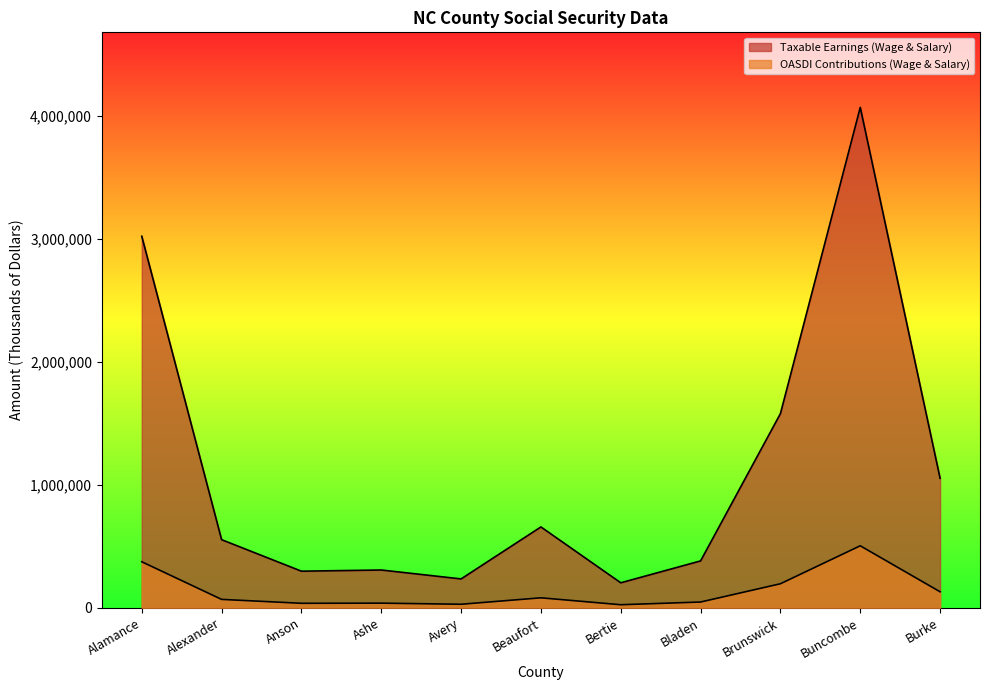

How many values in the Taxable Earnings (Wage & Salary) series are below 554000?

5